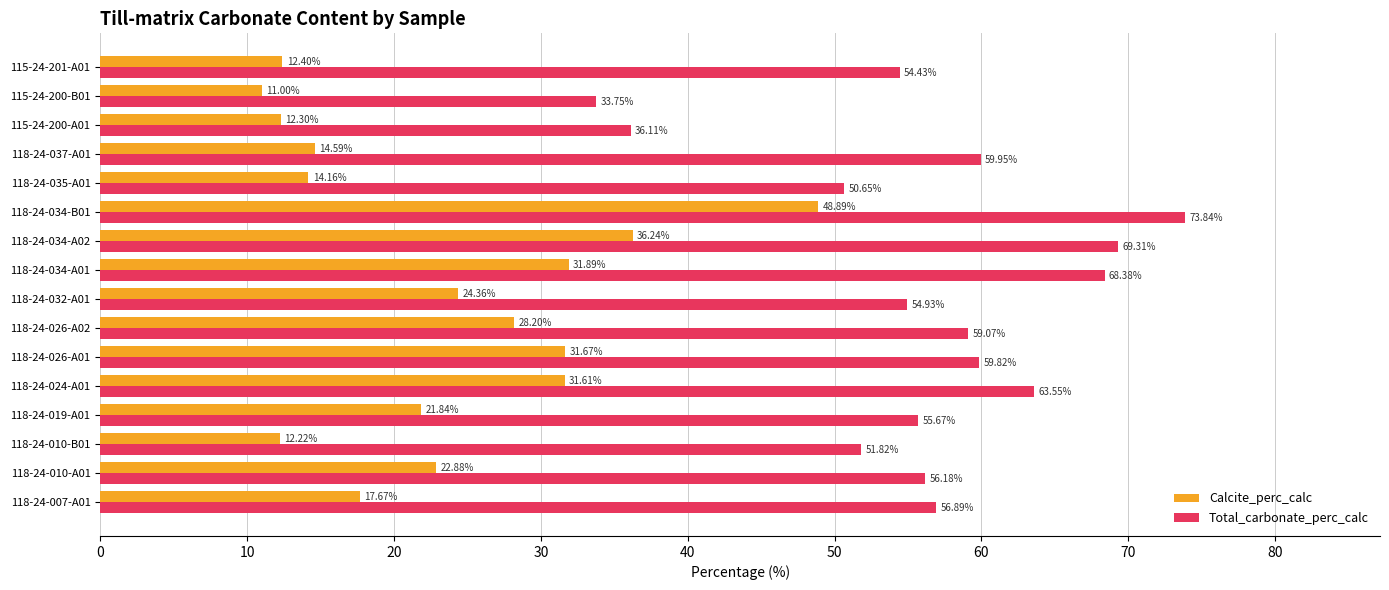

What is the difference between the second highest and minimum values in the Calcite_perc_calc series?

25.2